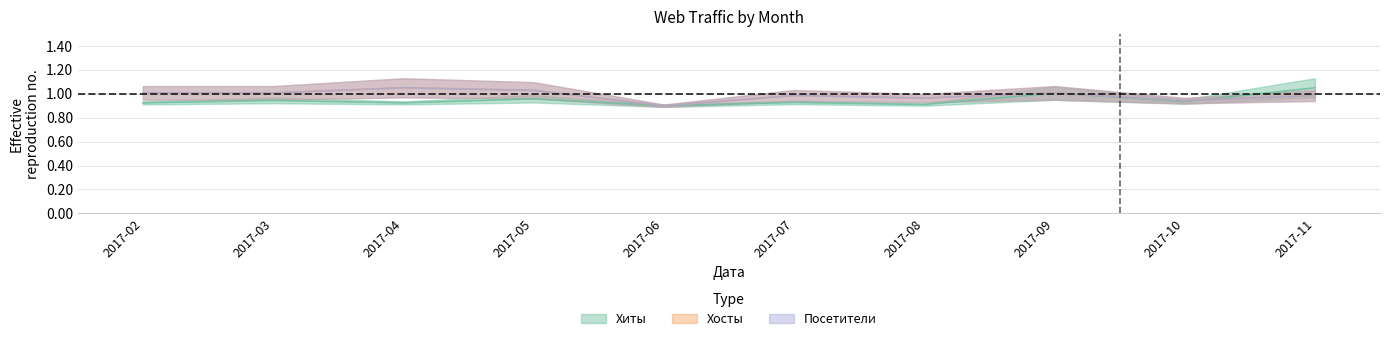

Which series changed the most between 2017-02 and 2017-04?

Хосты